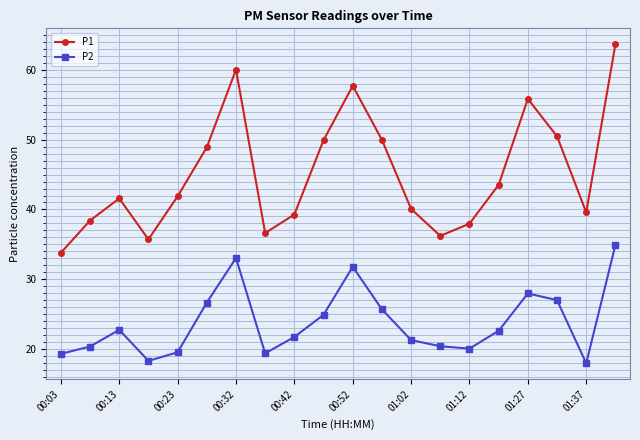

Which series has the largest total across all categories?

P1